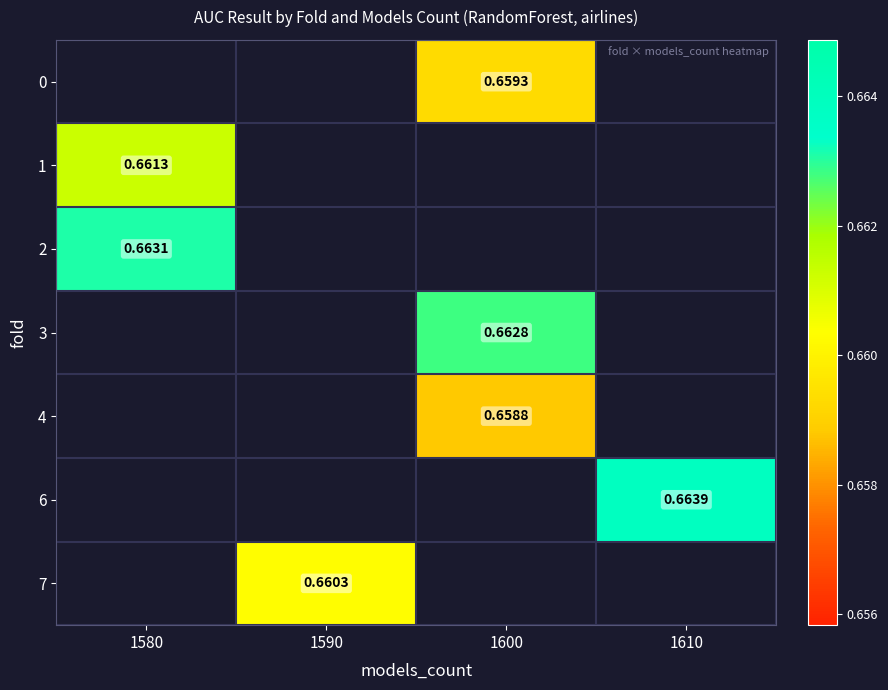

At which category does the chart reach its peak across all series?

1610